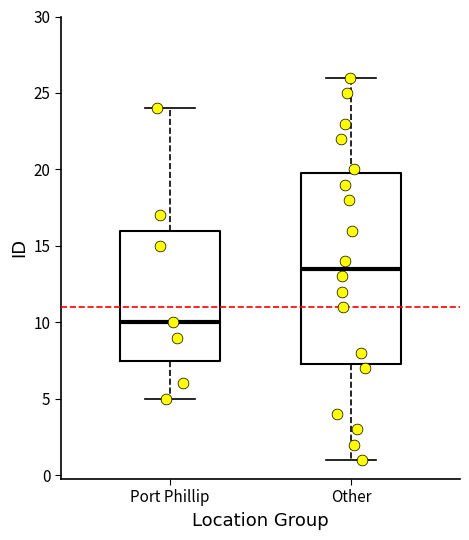

Comparing the boxes themselves (not the whiskers), which one is the tallest?

Other